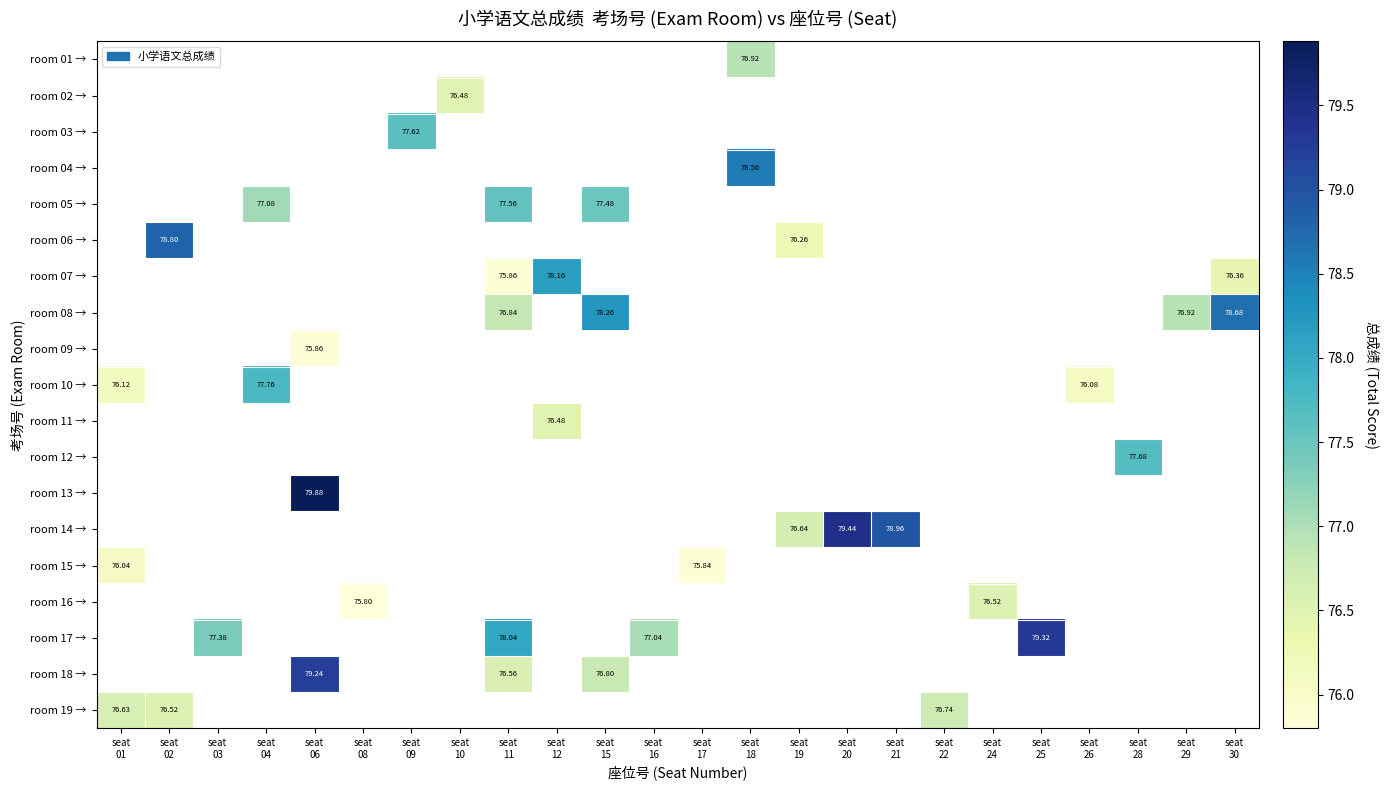

List the labels in order of room 02 → value, smallest first.

seat 01, seat 02, seat 03, seat 04, seat 06, seat 08, seat 09, seat 10, seat 11, seat 12, seat 15, seat 16, seat 17, seat 18, seat 19, seat 20, seat 21, seat 22, seat 24, seat 25, seat 26, seat 28, seat 29, seat 30